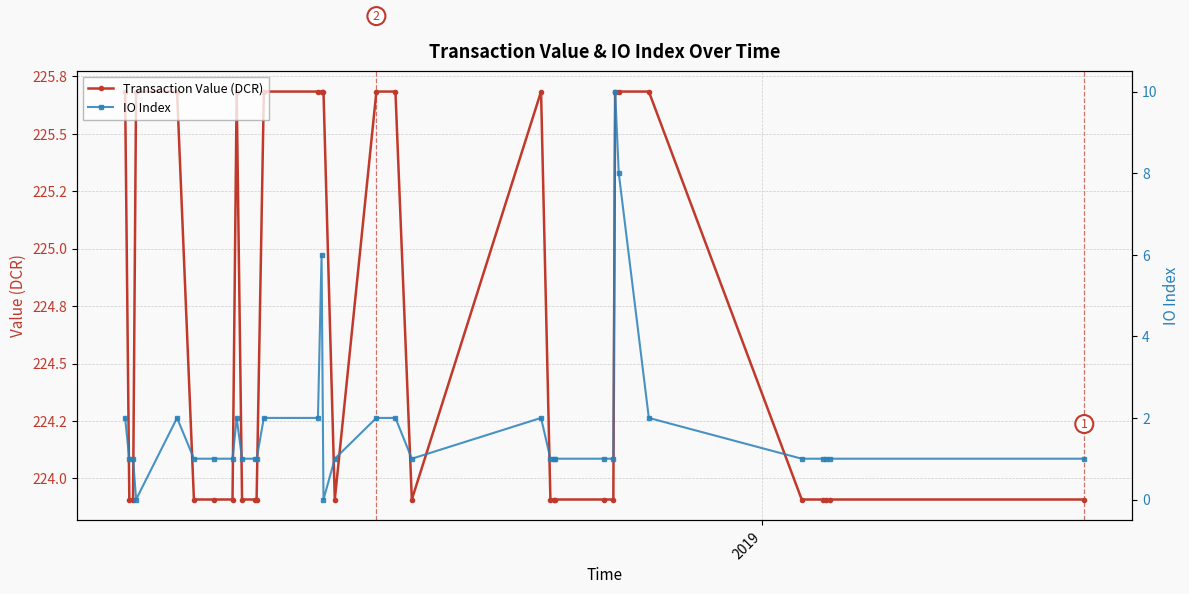

How many lines are shown in the chart?

2